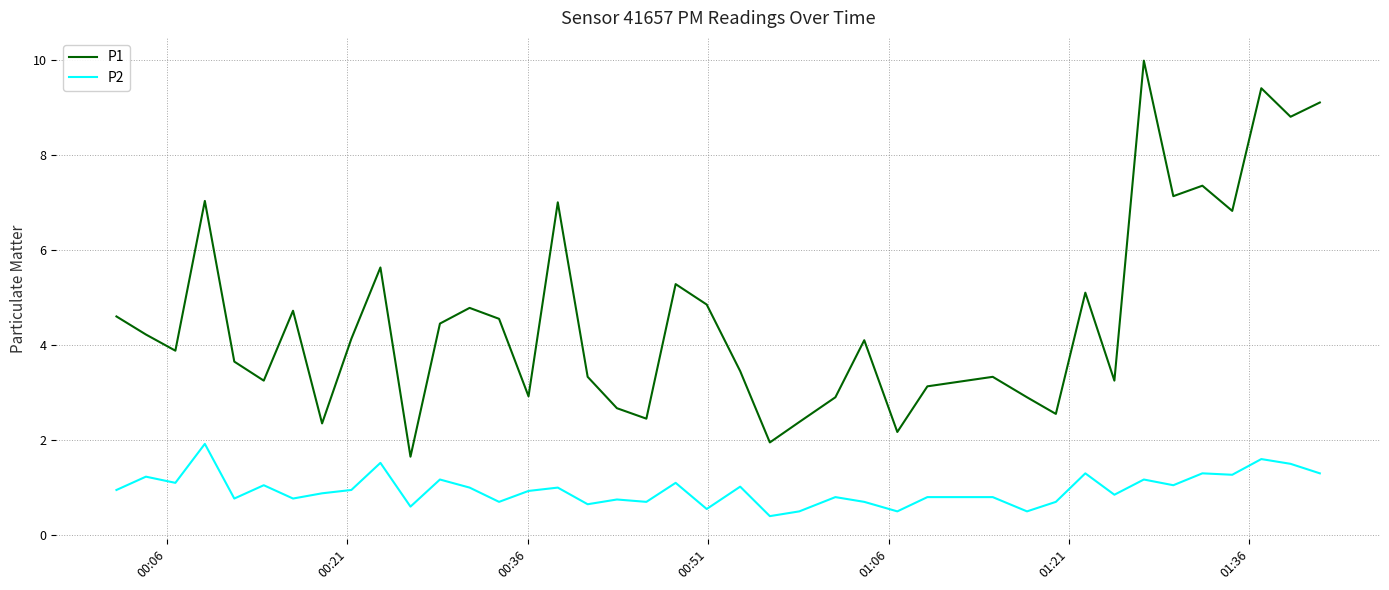

Which series has the widest spread of values?

P1